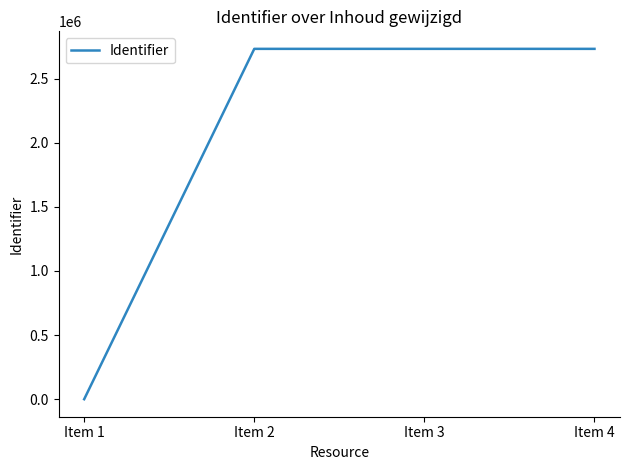

At which category does the chart reach its minimum across all series?

Item 1